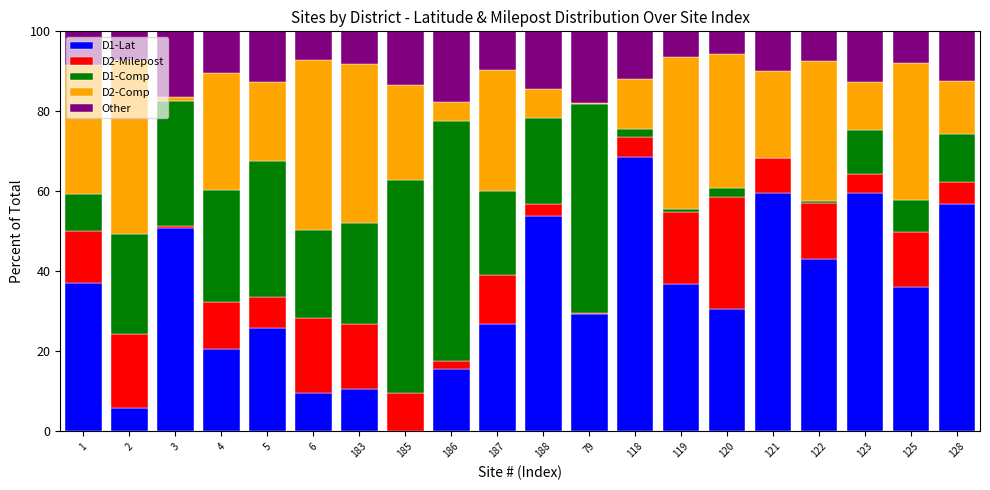

What are all the series names shown in the legend?

D1-Lat, D2-Milepost, D1-Comp, D2-Comp, Other